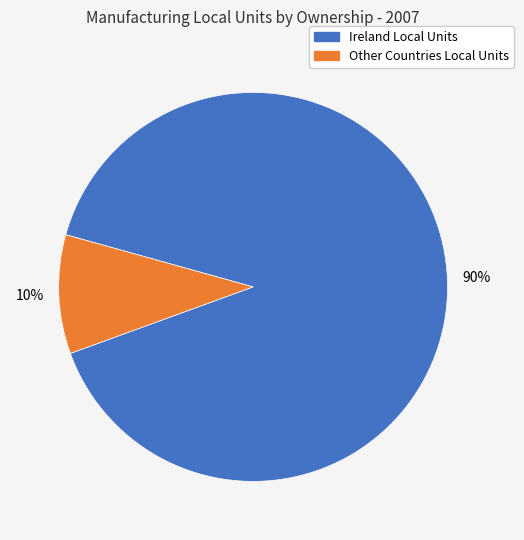

Rank the categories by value from highest to lowest.

Ireland Local Units, Other Countries Local Units